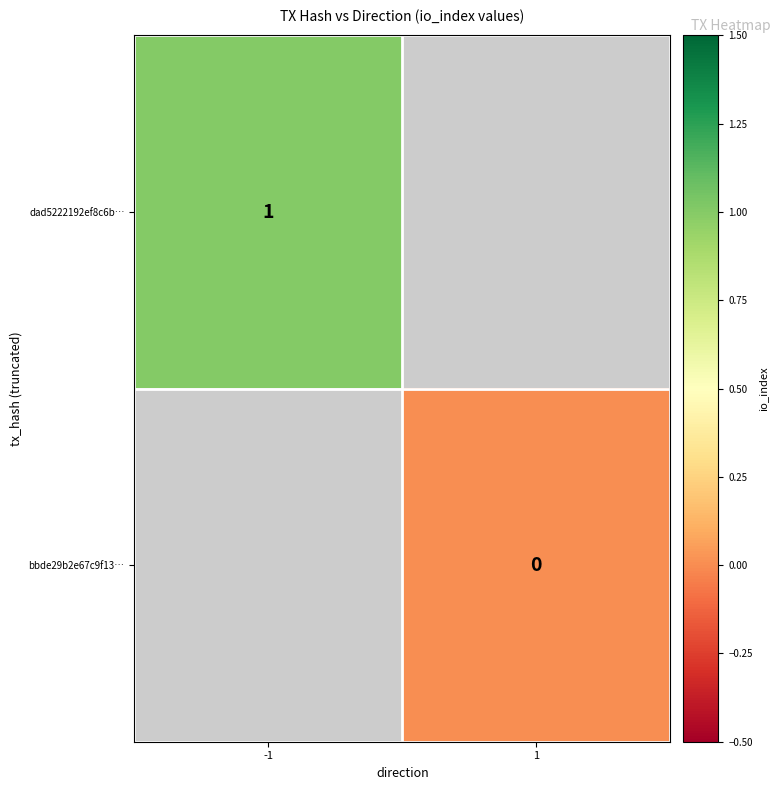

At which category does the chart reach its peak across all series?

-1